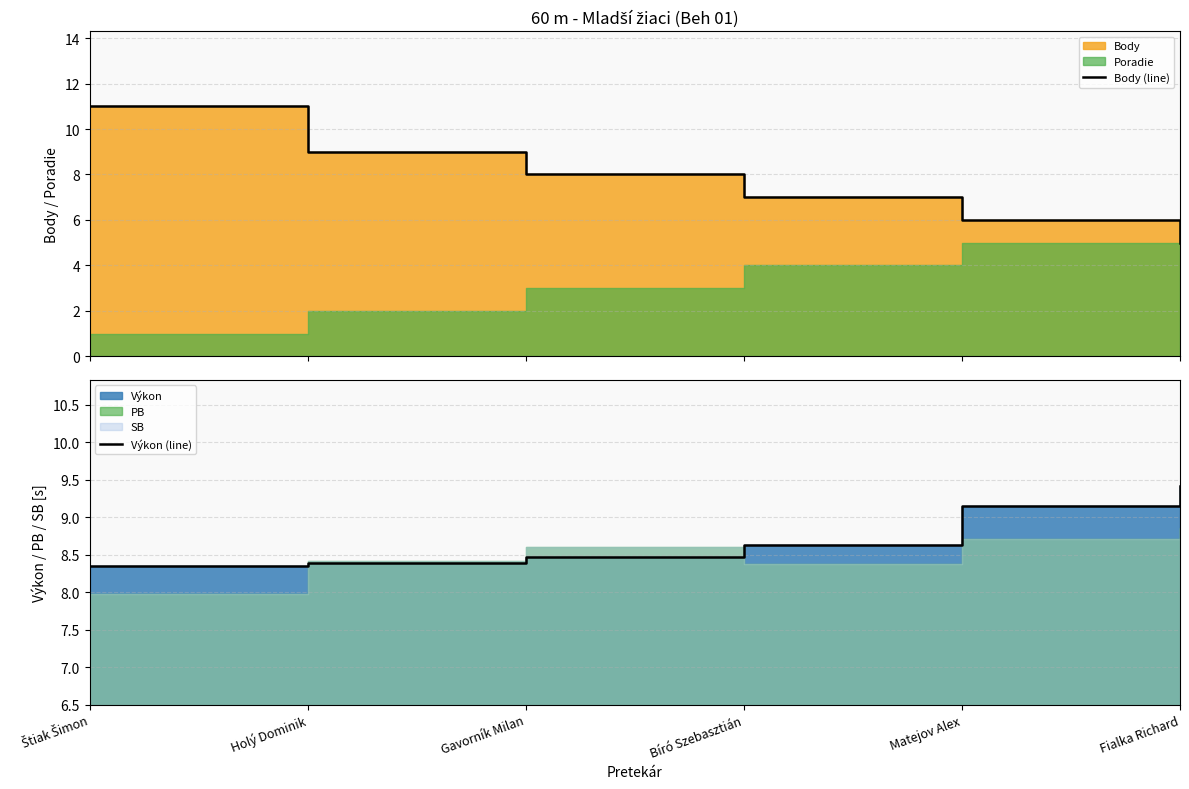

Is the value of Body (line) at Bíró Szebasztián greater than the value of Výkon (line) at Bíró Szebasztián?

No